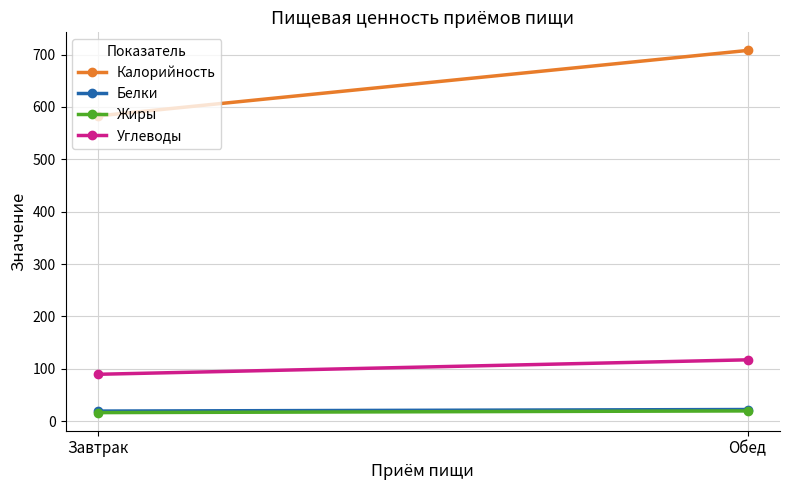

What is the average value of the Белки series?

20.8